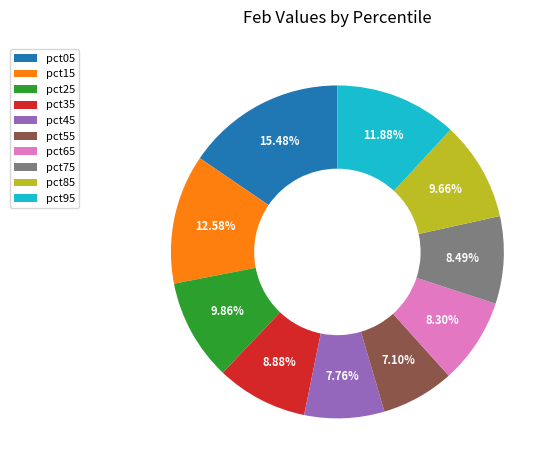

What percentage is the pct15 slice, to the nearest percent?

13%